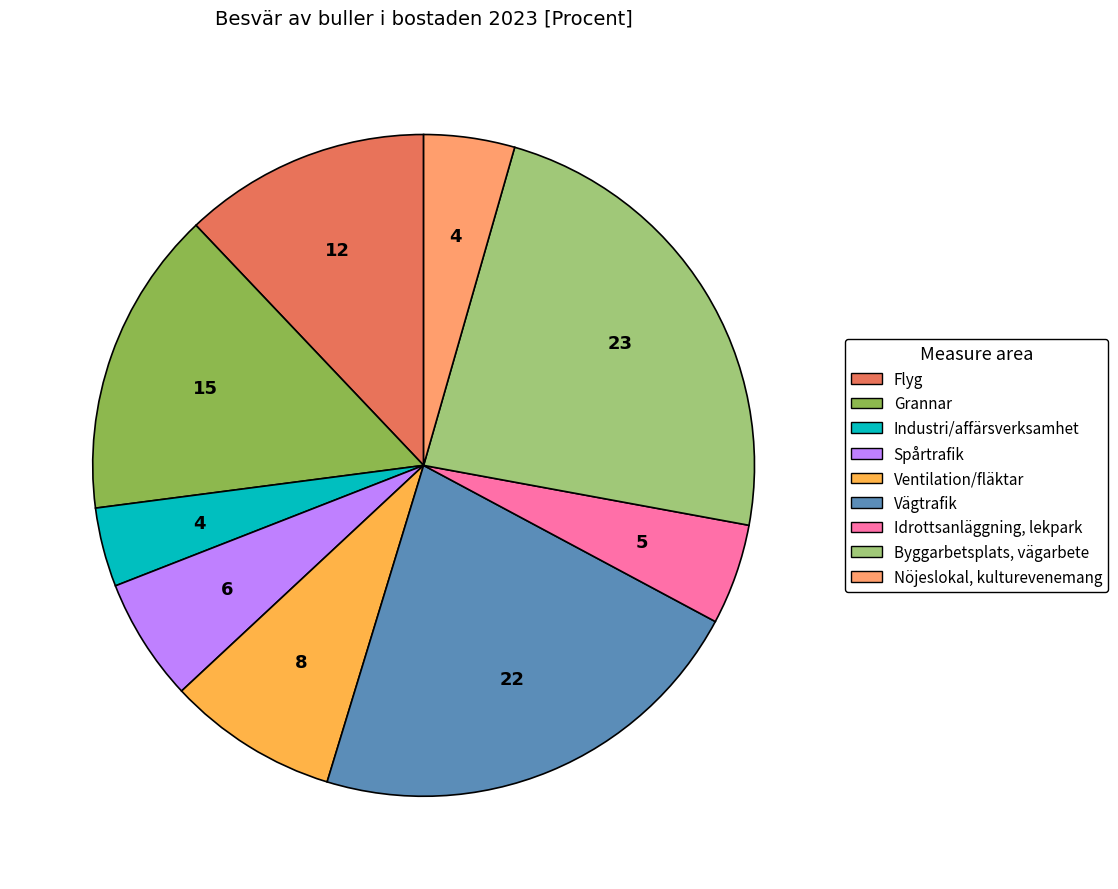

Does Nöjeslokal, kulturevenemang account for over 50% of the chart?

No